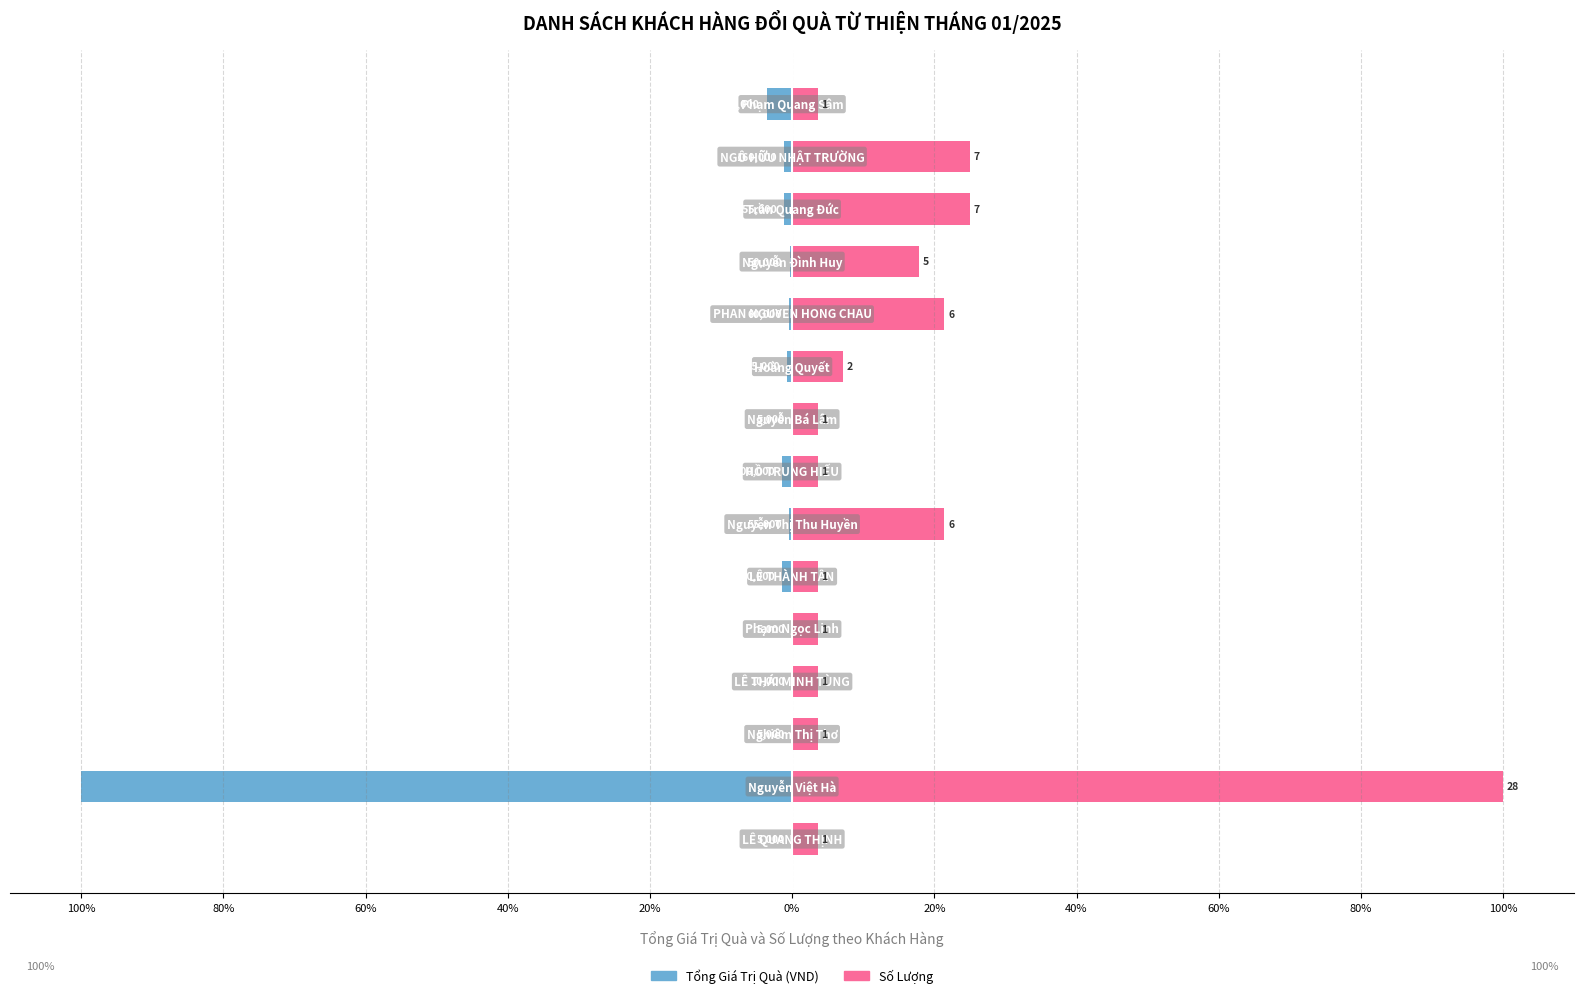

What is the difference between the maximum and minimum values in the Số Lượng series?

96.4